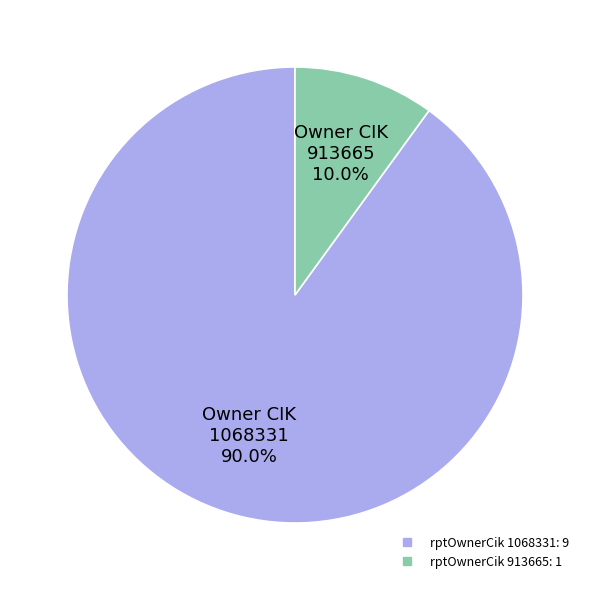

Is there any slice that represents more than half of the pie?

Yes